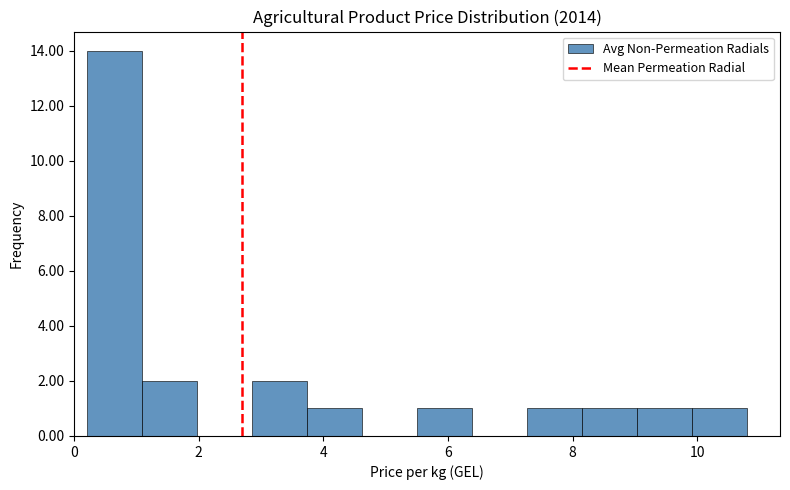

Which range on the x-axis has the tallest bar?

0.2 to 1.0